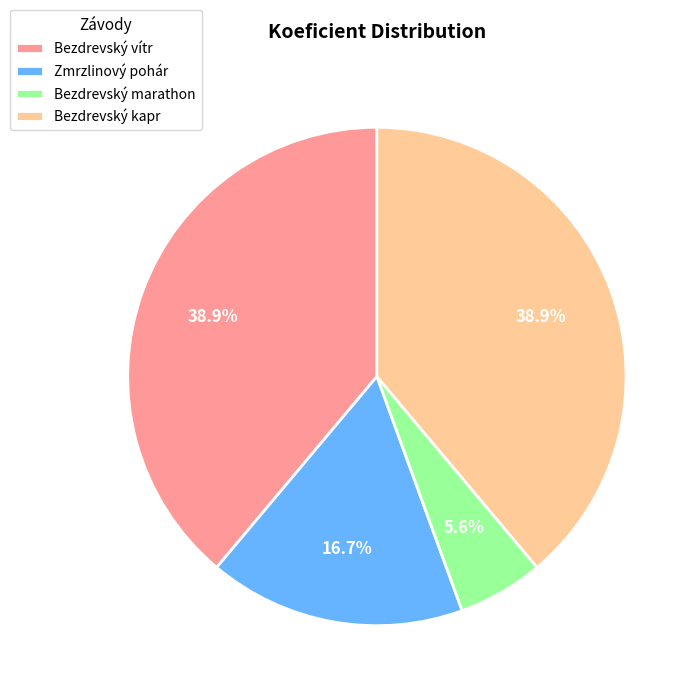

Which has a higher value, Bezdrevský marathon or Bezdrevský kapr?

Bezdrevský kapr